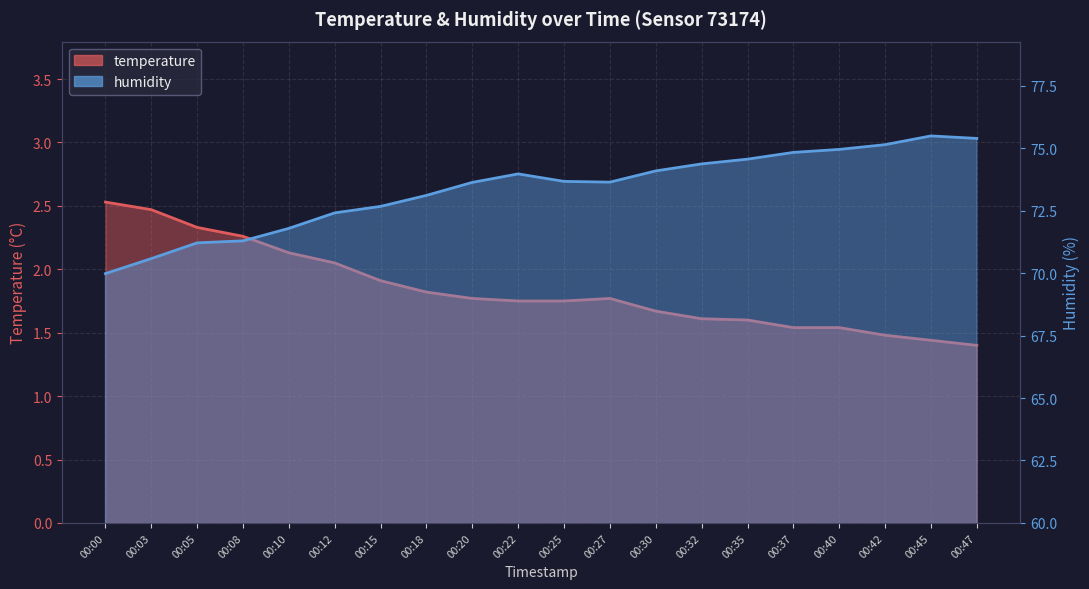

What are all the series names shown in the legend?

temperature, humidity